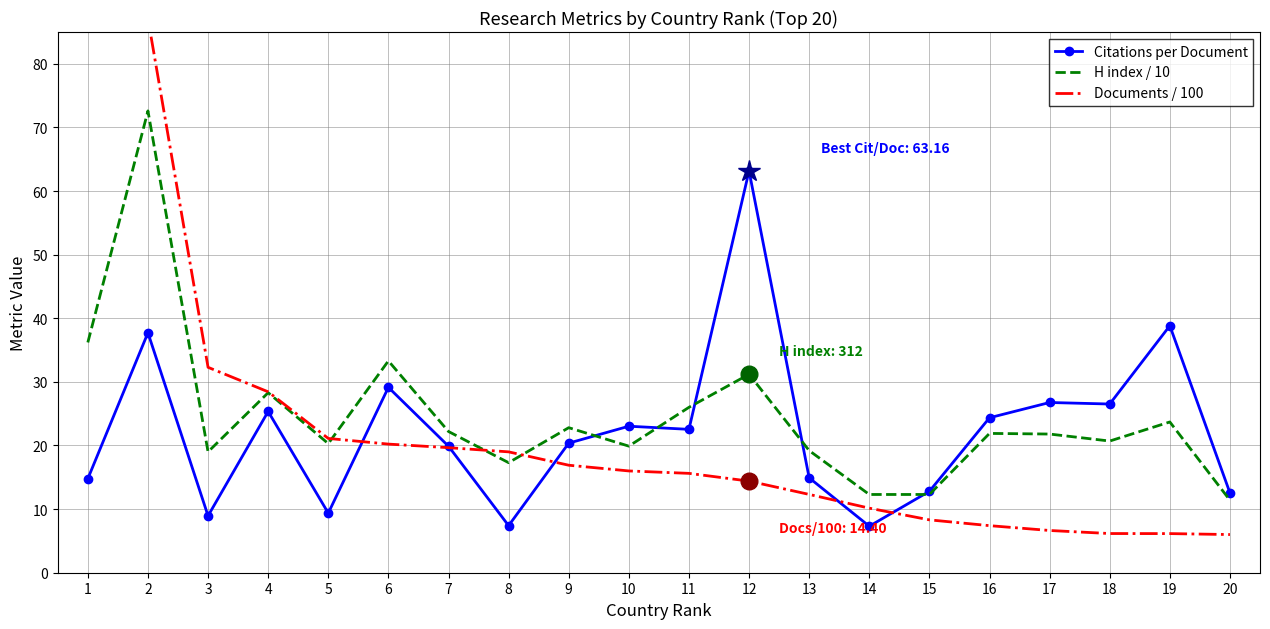

List the labels in order of H index / 10 value, largest first.

2, 1, 6, 12, 4, 11, 19, 9, 7, 16, 17, 18, 5, 10, 13, 3, 8, 14, 15, 20